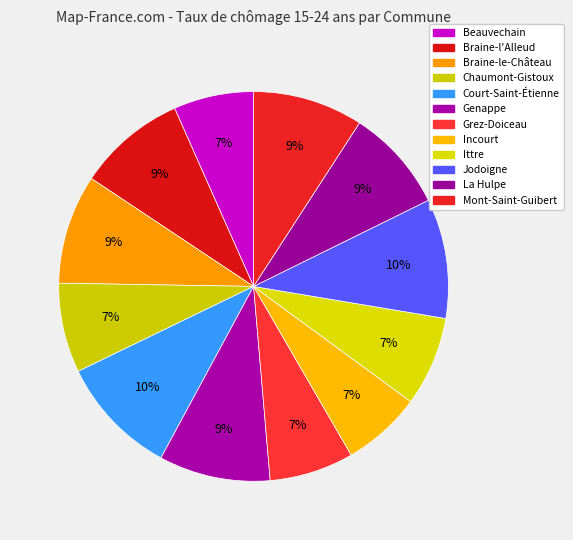

Rank the categories by value from lowest to highest.

Incourt, Beauvechain, Grez-Doiceau, Ittre, Chaumont-Gistoux, La Hulpe, Braine-l'Alleud, Braine-le-Château, Mont-Saint-Guibert, Genappe, Jodoigne, Court-Saint-Étienne